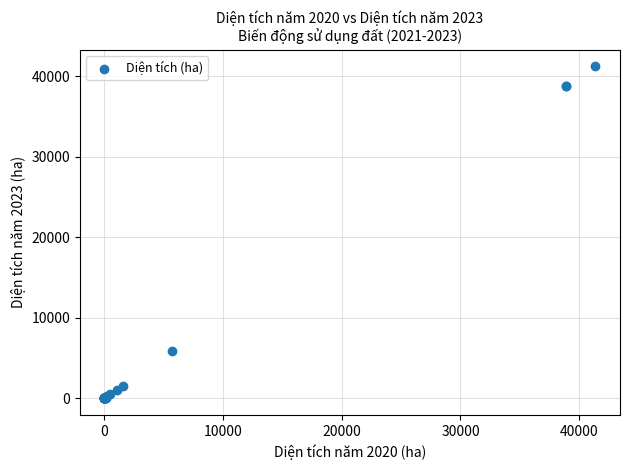

What Y value in the scatter plot is closest to 20622?

5822.1